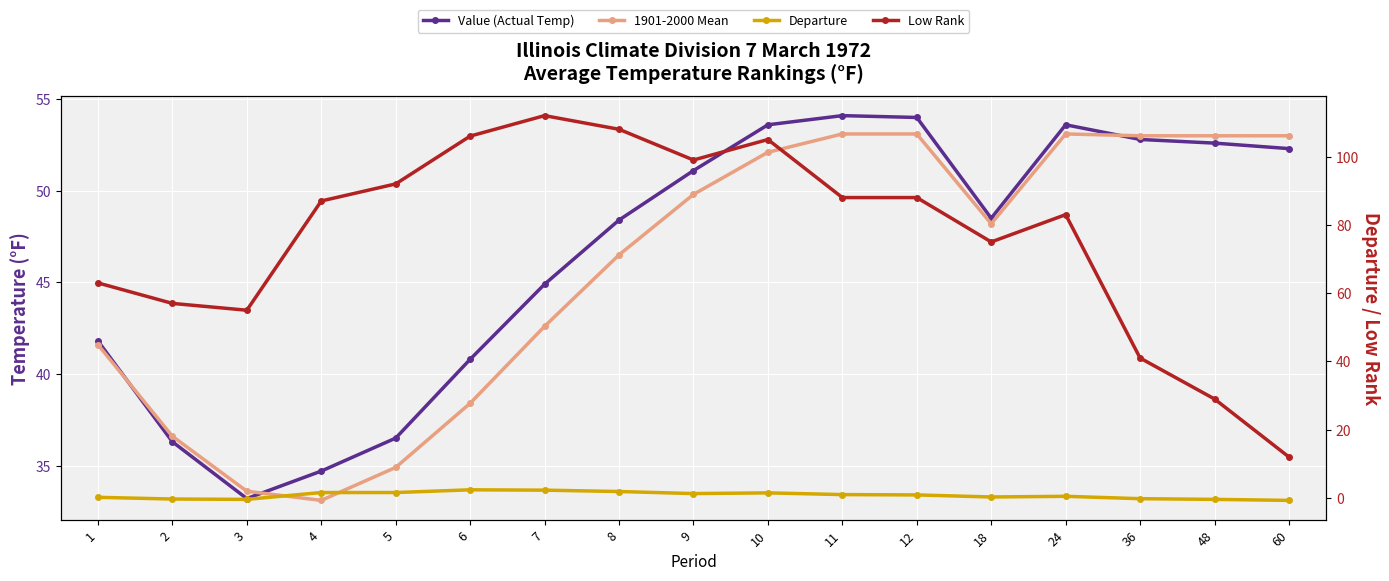

What is the maximum value for Departure?

2.4